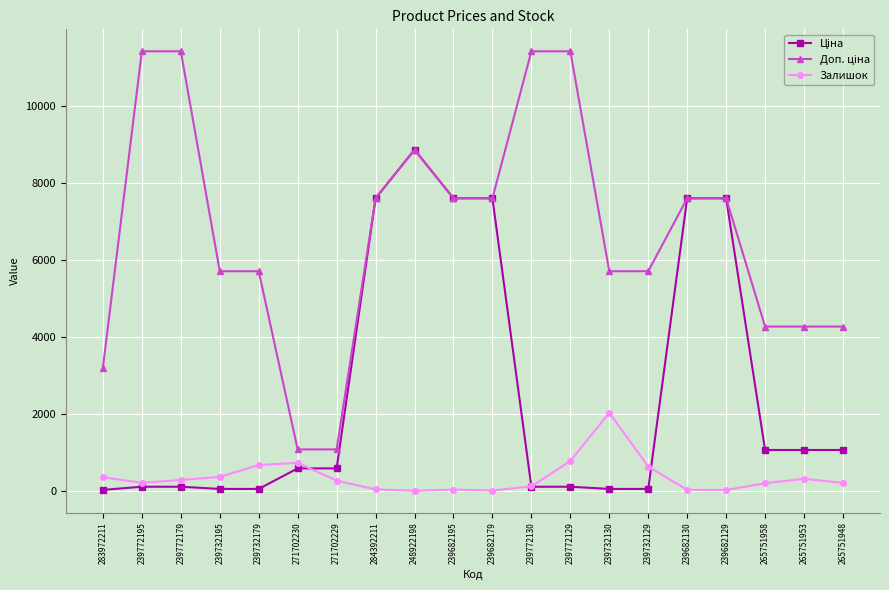

At which category is the sum across all series the highest?

248922198